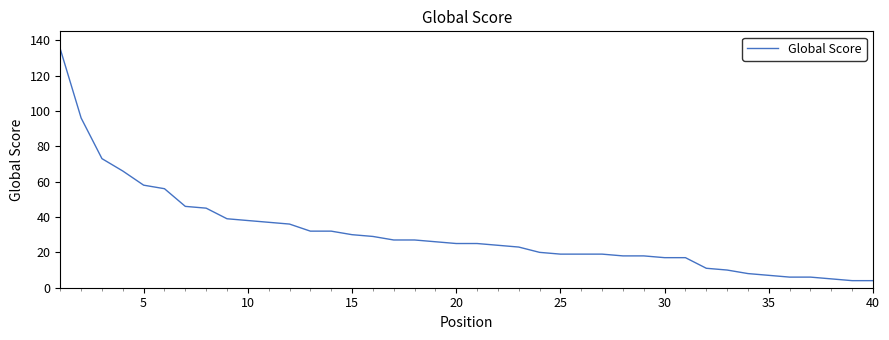

What is the minimum value shown in the chart?

4